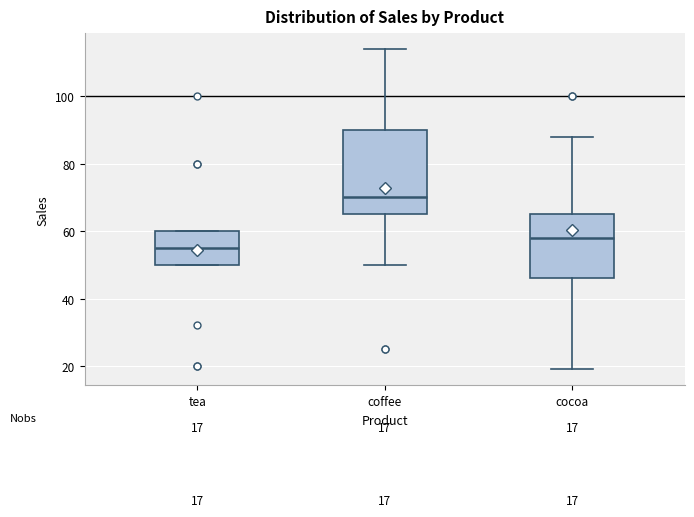

Which box has the highest median line?

coffee